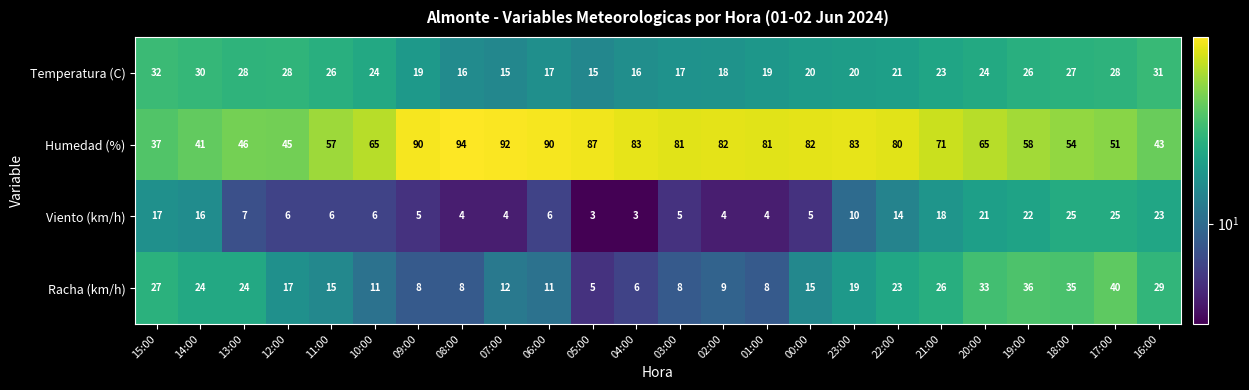

Which label corresponds to the largest value in the chart?

08:00